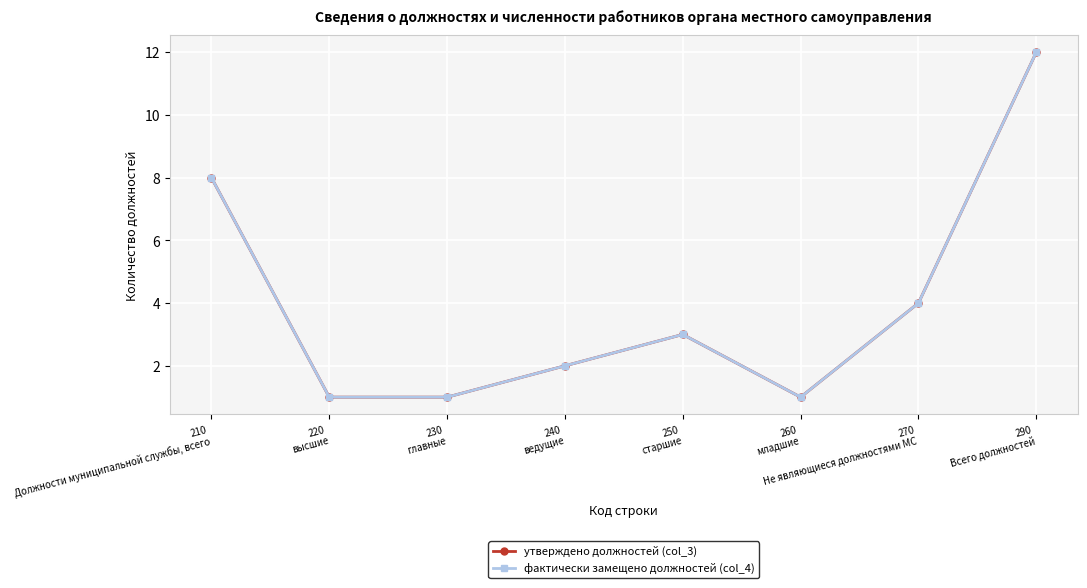

Reading left to right, what are all the values shown in this chart?

утверждено должностей (col_3): 8	1	1	2	3	1	4	12
фактически замещено должностей (col_4): 8	1	1	2	3	1	4	12